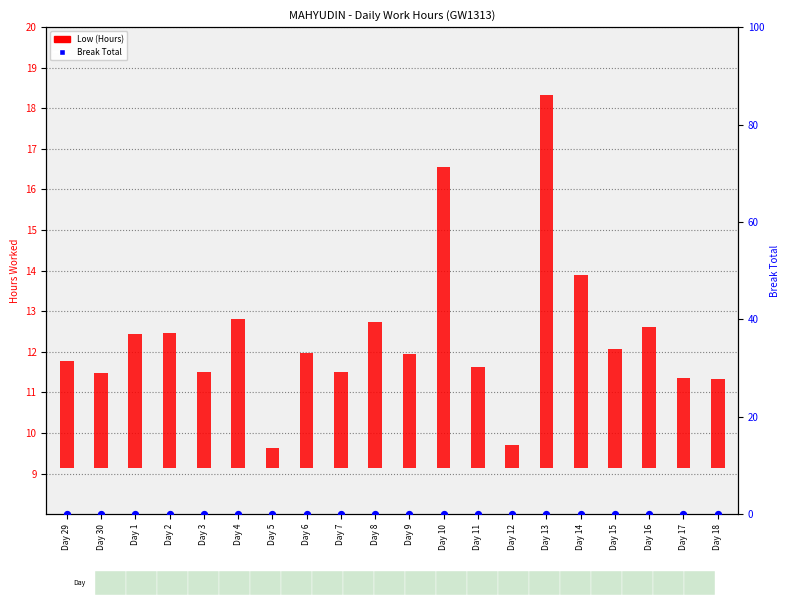

Which series reaches the minimum Y coordinate?

Break Total